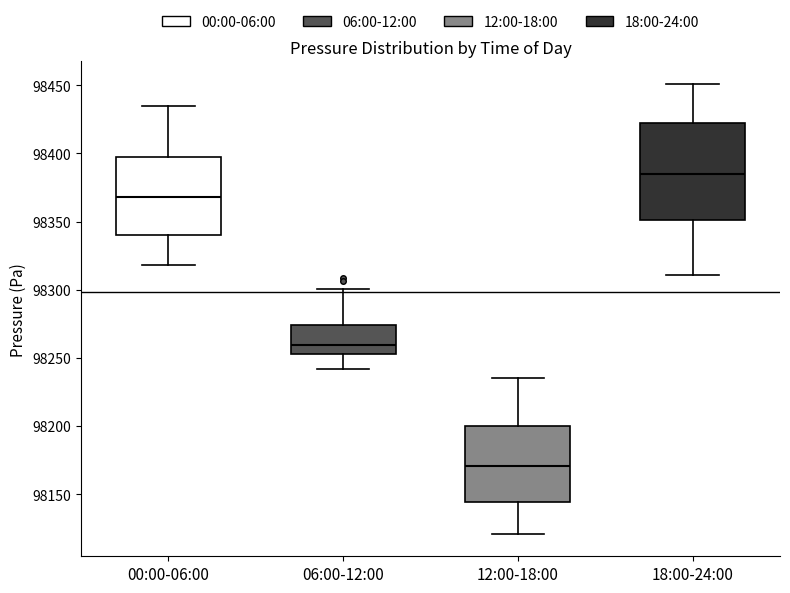

Reading left to right, read every box against the y-axis: the position of its median line, the range the box covers, and the ends of its whiskers. The values are not printed on the chart, so give them approximately, as read against the axis.

00:00-06:00: median 98370, box 98340 to 98395, whiskers 98320 to 98435
06:00-12:00: median 98260, box 98255 to 98275, whiskers 98240 to 98300
12:00-18:00: median 98170, box 98145 to 98200, whiskers 98120 to 98235
18:00-24:00: median 98385, box 98350 to 98420, whiskers 98310 to 98450